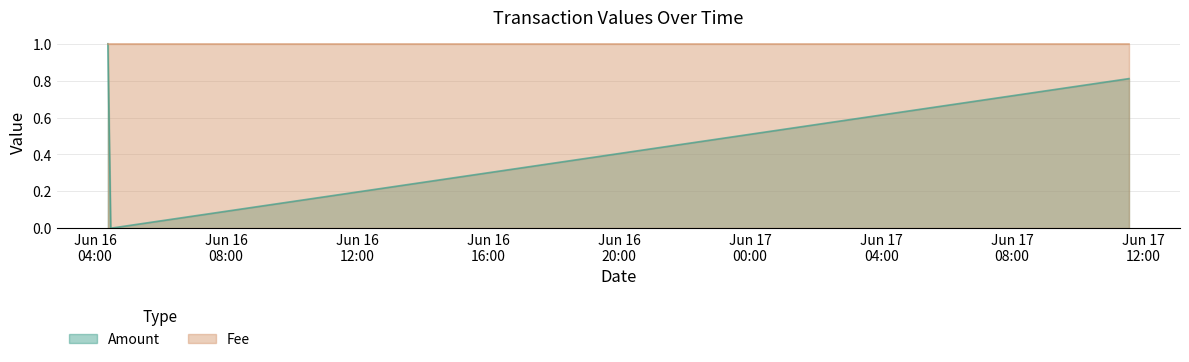

Reading left to right, what are all the values shown in this chart?

Amount: 2017-06-17 11:33:56=0.8	2017-06-16 04:28:39=0.0	2017-06-16 04:23:26=1.0
Fee: 2017-06-17 11:33:56=1.0	2017-06-16 04:28:39=1.0	2017-06-16 04:23:26=1.0